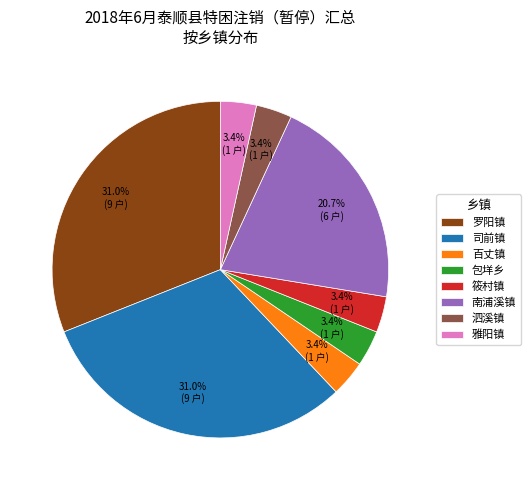

Is there any slice that represents more than half of the pie?

No